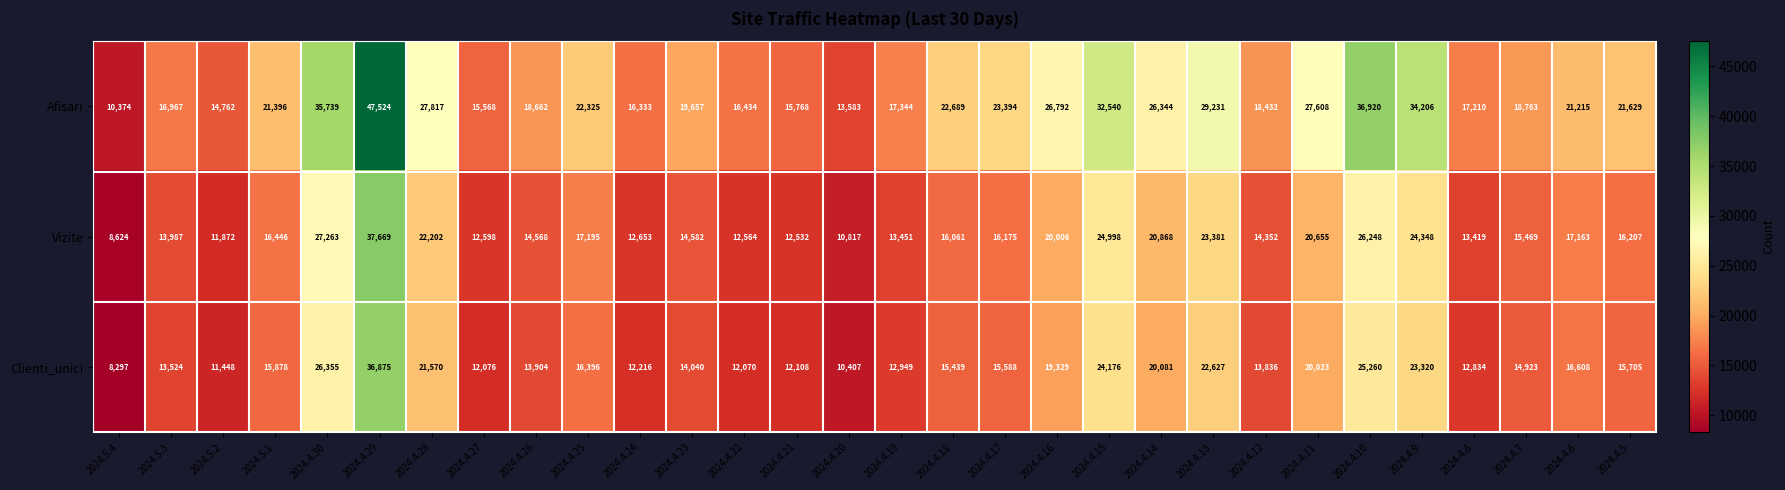

What value does the Vizite series have at 2024.4.14, to the nearest 100?

20900